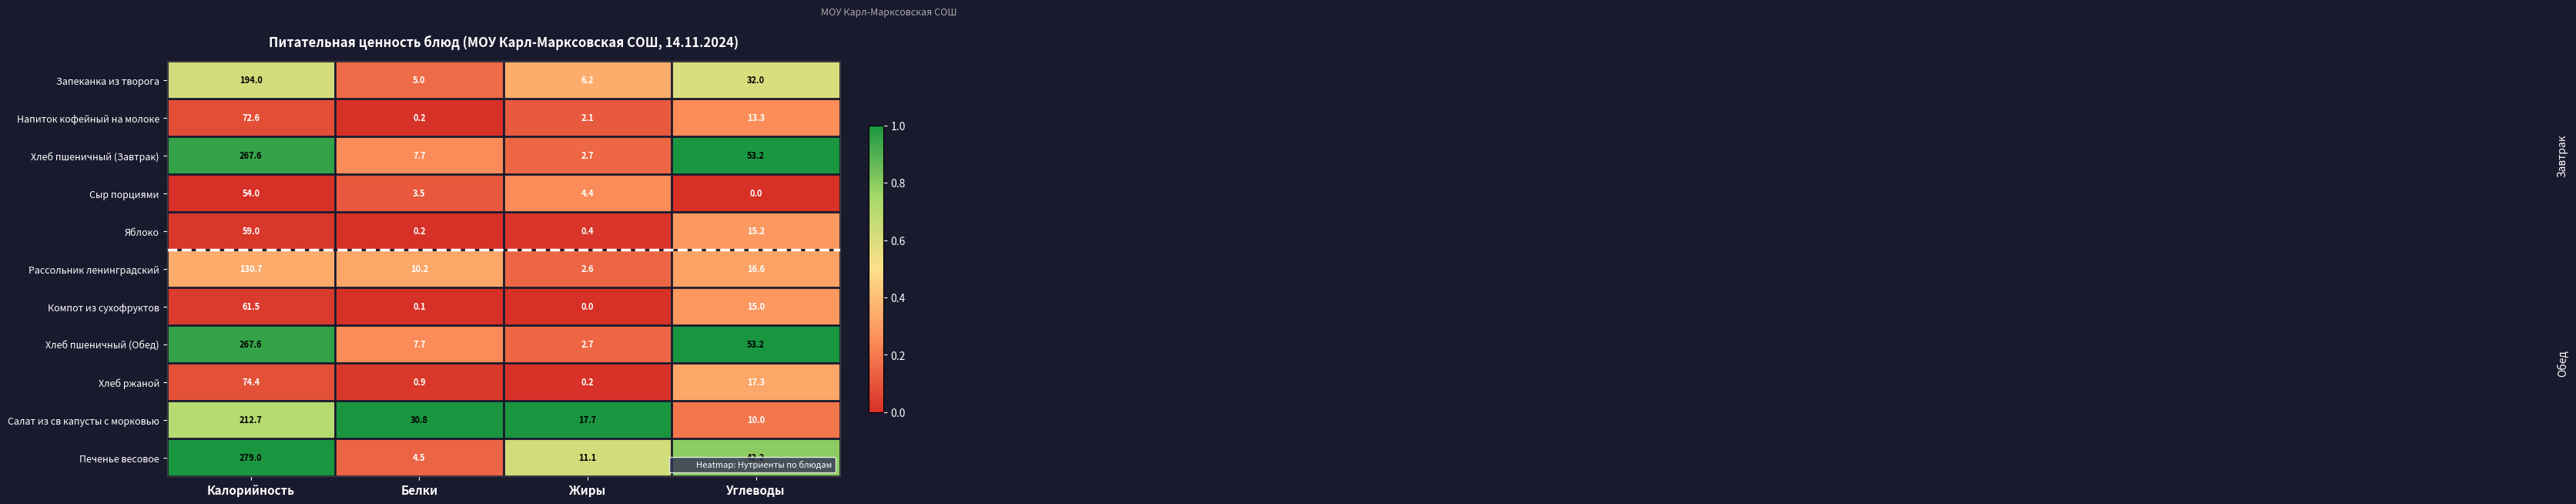

At which category is the sum across all series the highest?

Калорийность